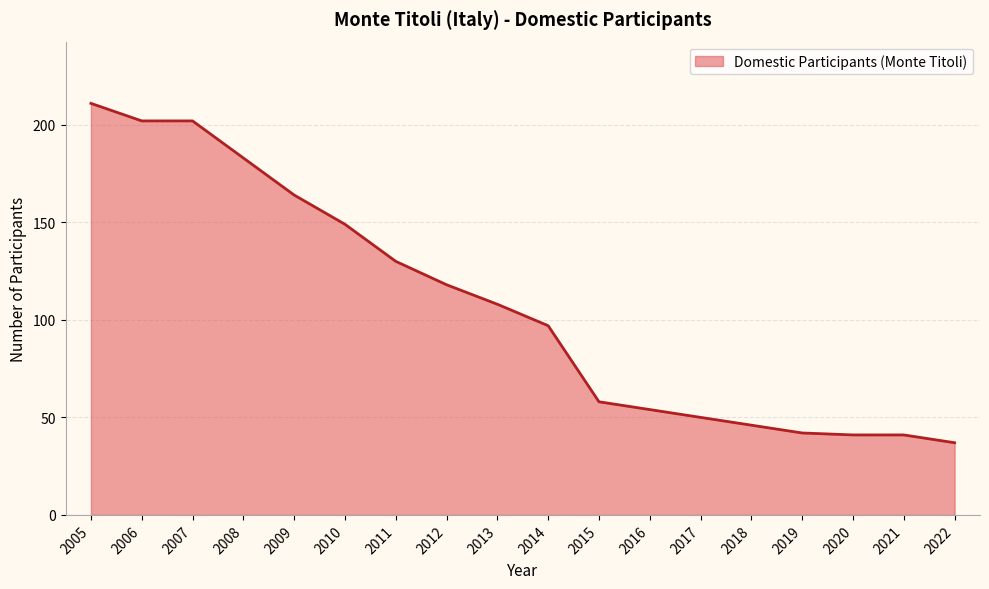

The value at 2017 is 87. True or false?

False